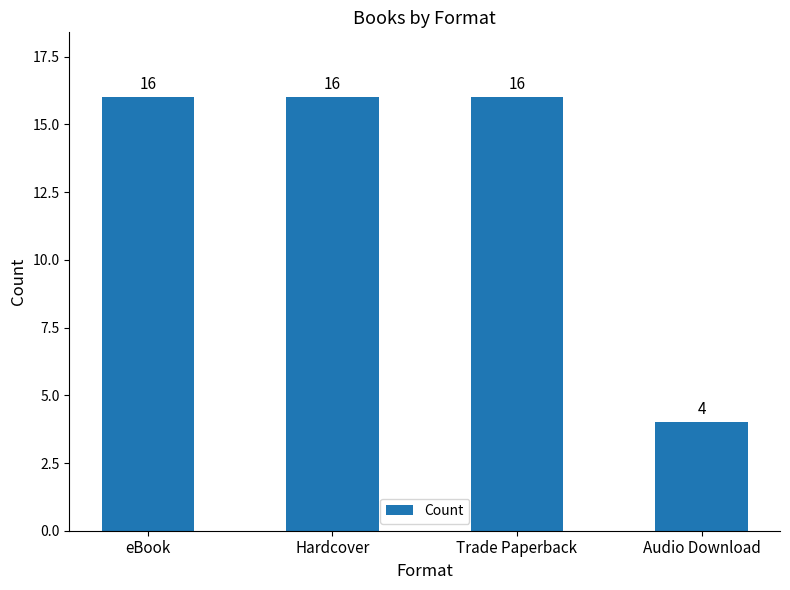

What is the difference between the maximum and minimum values?

12